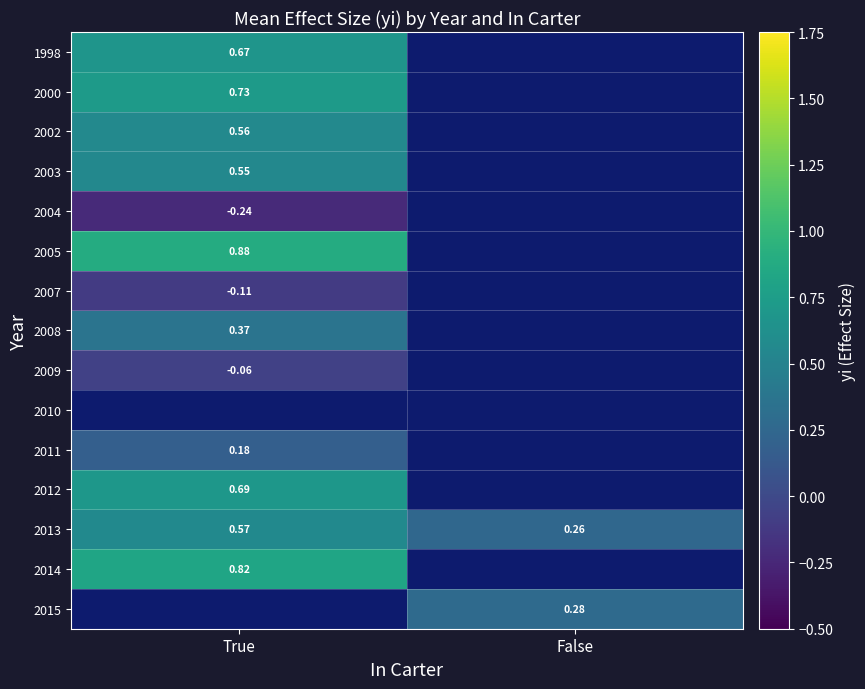

Is it true that 2000 equals 0.2 at True?

False